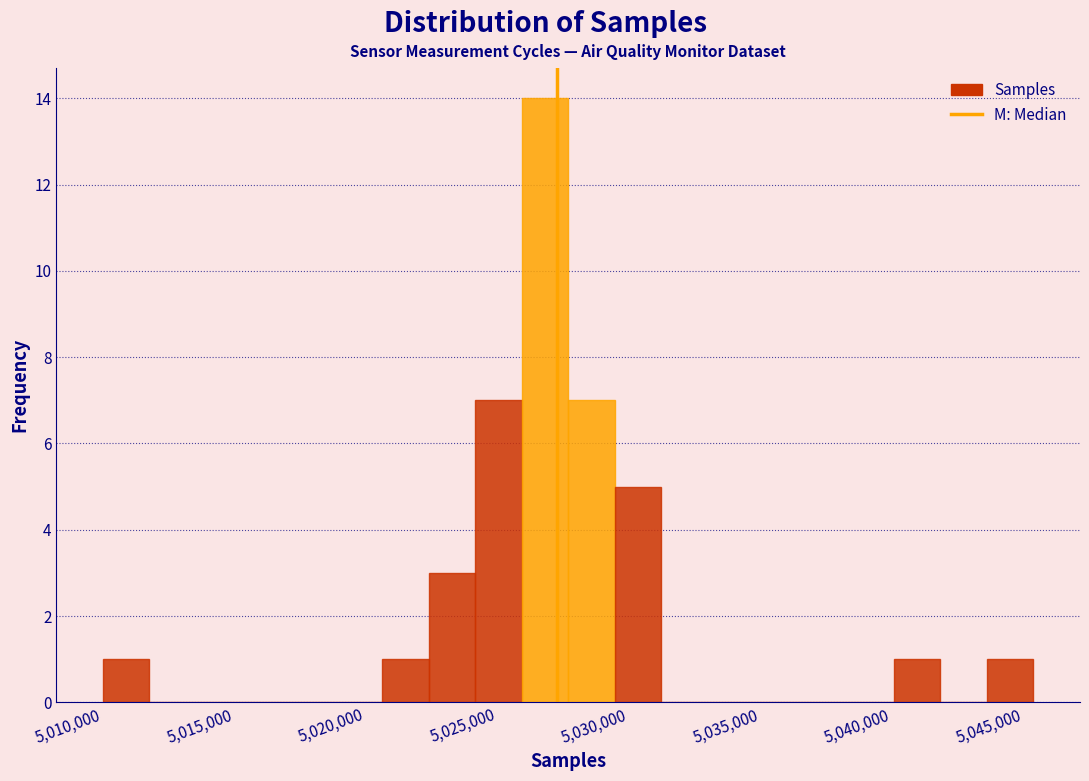

Read against the x-axis, roughly where is the centre of the tallest bar?

5027000